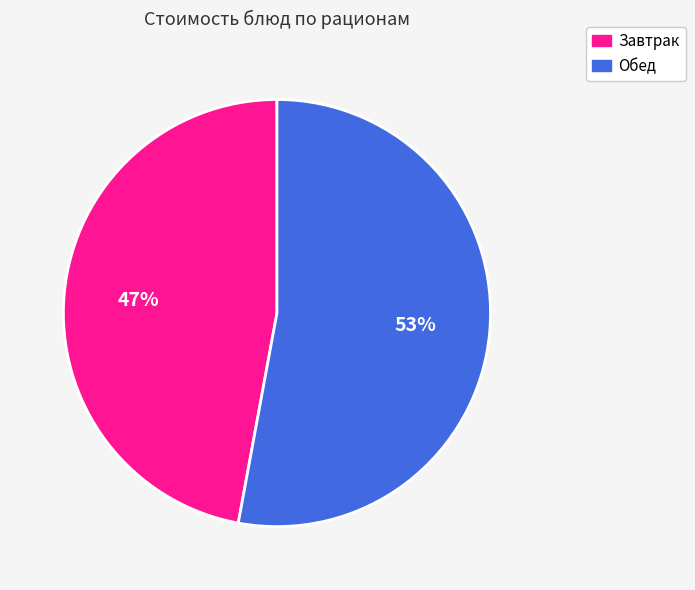

Rank the categories by value from lowest to highest.

Завтрак, Обед